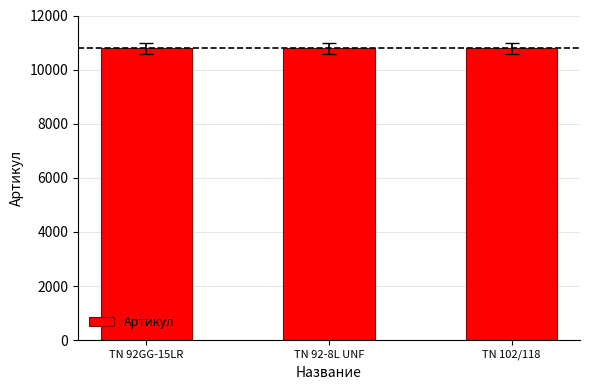

What is the label of the 2nd bar from the right?

TN 92-8L UNF